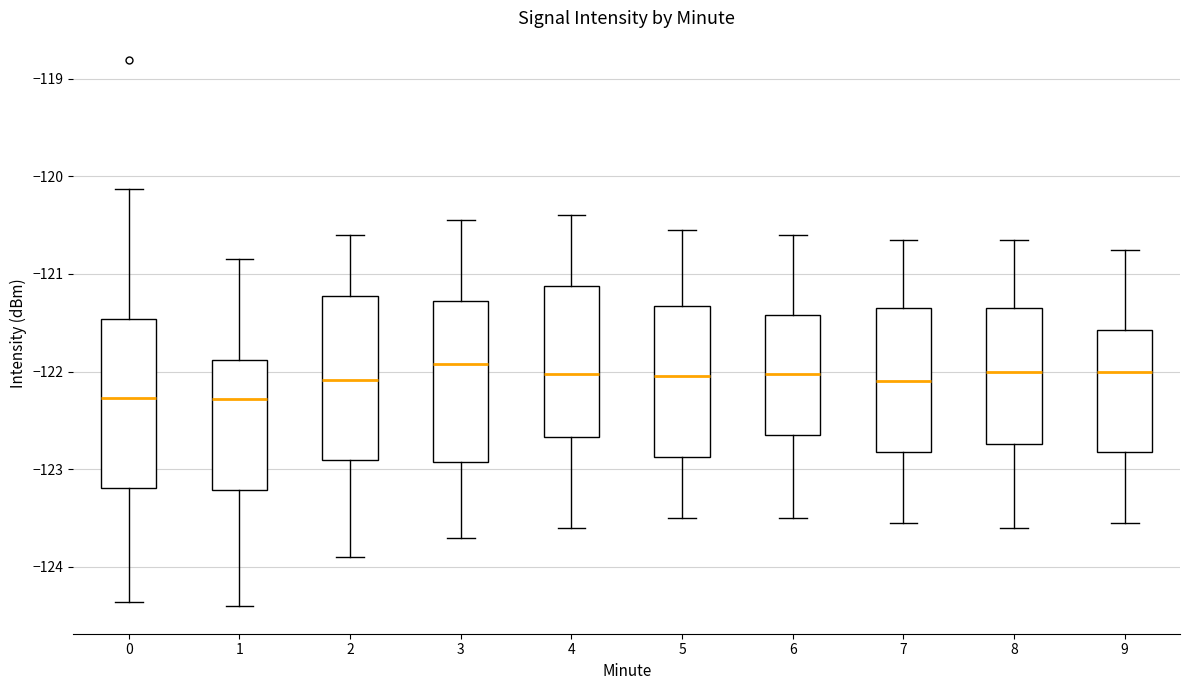

Reading left to right, read every box against the y-axis: the position of its median line, the range the box covers, and the ends of its whiskers. The values are not printed on the chart, so give them approximately, as read against the axis.

0: median -122.3, box -123.2 to -121.5, whiskers -124.4 to -120.1
1: median -122.3, box -123.2 to -121.9, whiskers -124.4 to -120.8
2: median -122.1, box -122.9 to -121.2, whiskers -123.9 to -120.6
3: median -121.9, box -122.9 to -121.3, whiskers -123.7 to -120.4
4: median -122.0, box -122.7 to -121.1, whiskers -123.6 to -120.4
5: median -122.0, box -122.9 to -121.3, whiskers -123.5 to -120.5
6: median -122.0, box -122.6 to -121.4, whiskers -123.5 to -120.6
7: median -122.1, box -122.8 to -121.3, whiskers -123.5 to -120.6
8: median -122.0, box -122.7 to -121.3, whiskers -123.6 to -120.6
9: median -122.0, box -122.8 to -121.6, whiskers -123.5 to -120.7